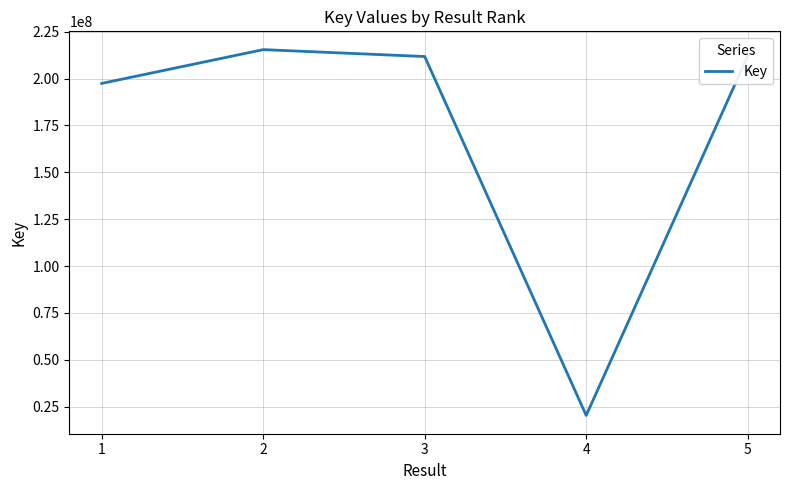

Which category has the lowest value across all series?

4